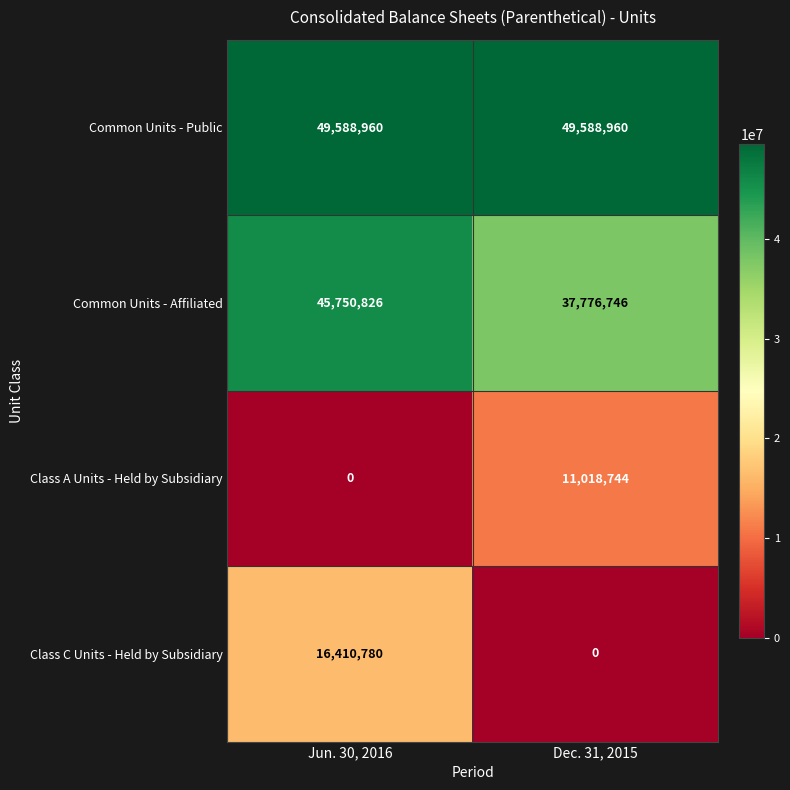

Which series has the largest range (max minus min)?

Class C Units - Held by Subsidiary